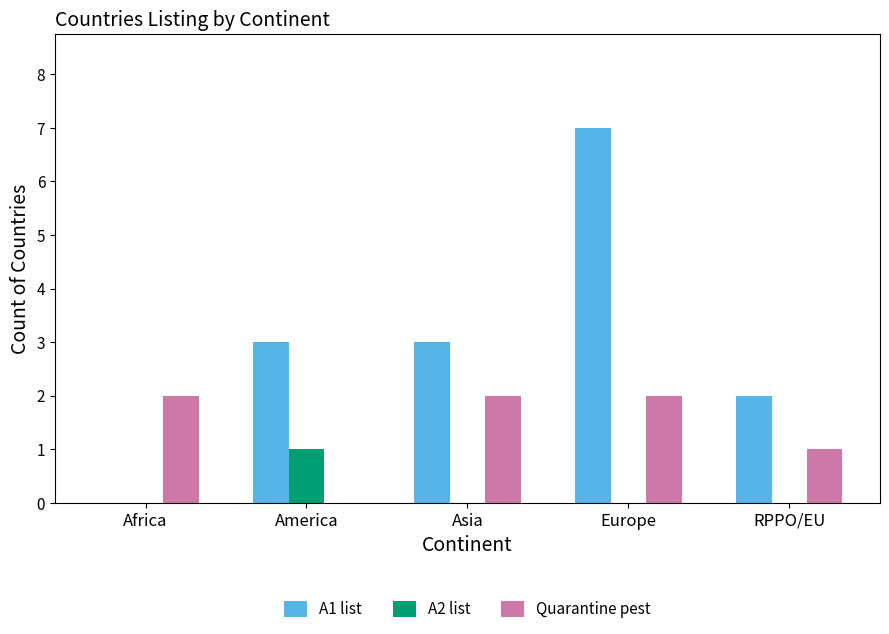

True or false: Quarantine pest has a value of 0 at America.

True